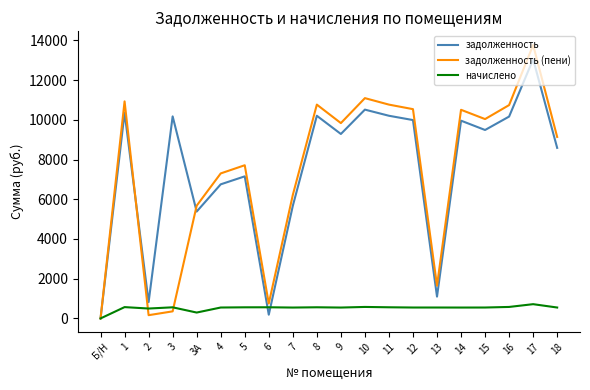

What is the maximum value shown in the chart?

13767.7